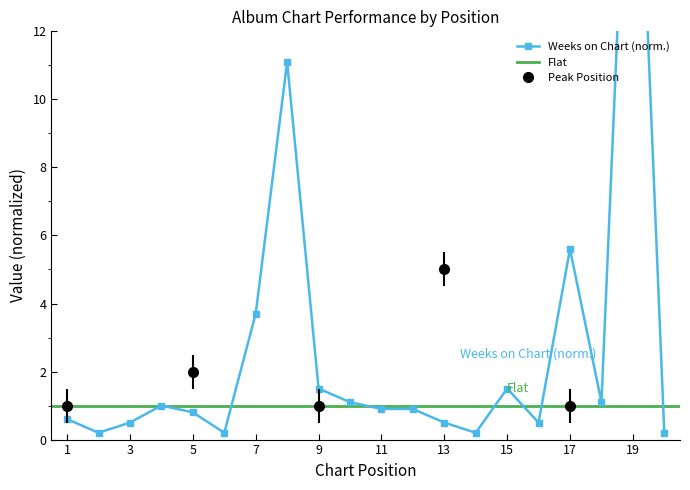

Where is the first local maximum?

4